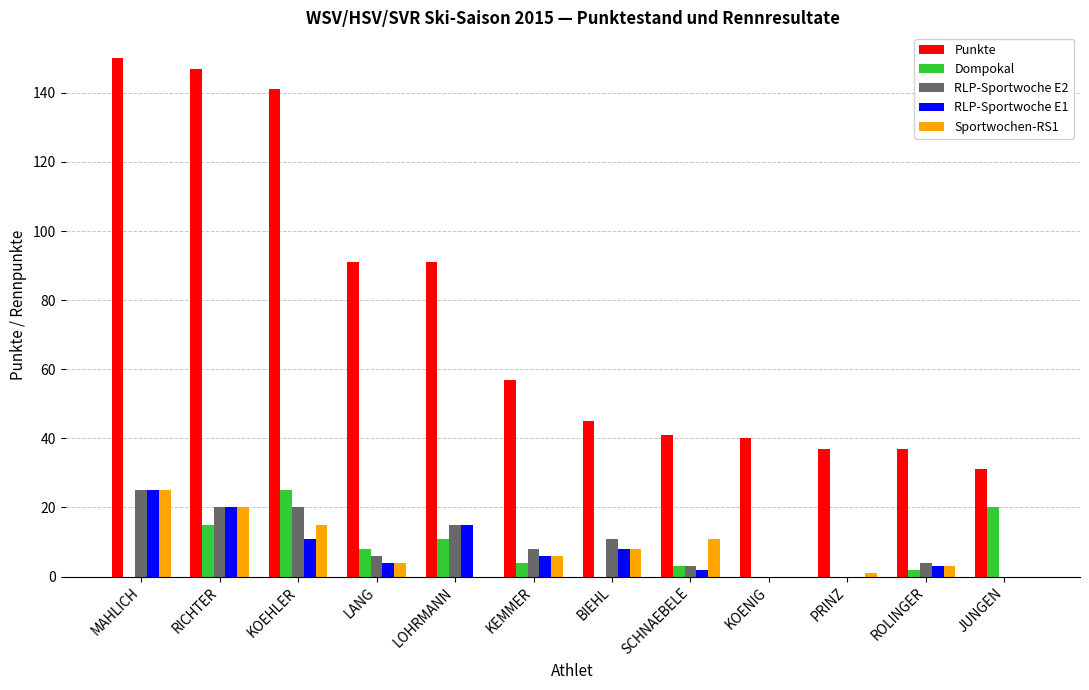

What is the total value across all series at KOEHLER?

212